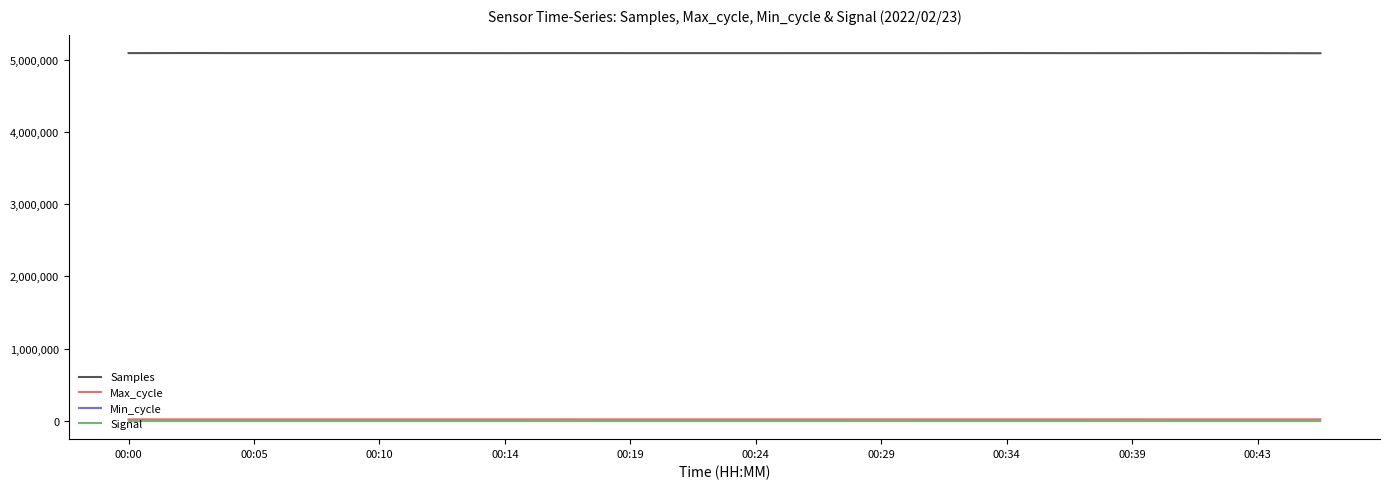

Which series has the widest spread of values?

Samples